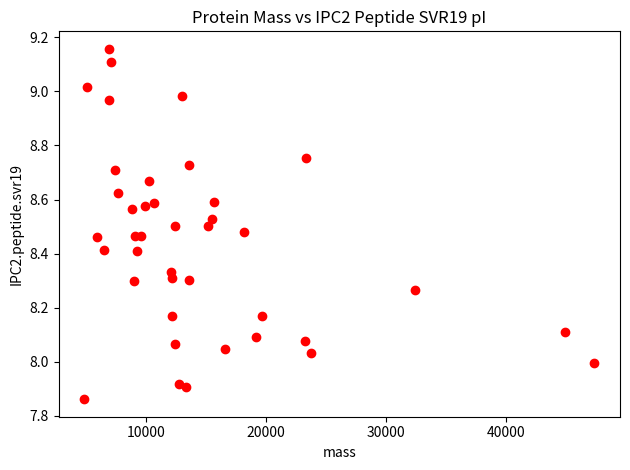

What is the range of Y values (max minus min)?

1.3